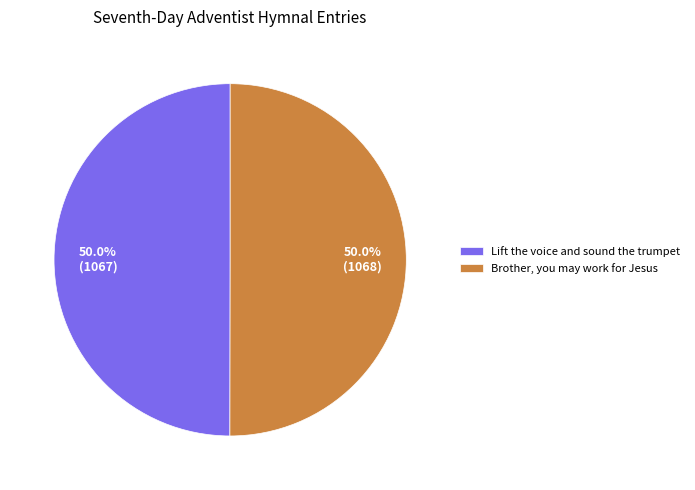

Is it true that Lift the voice and sound the trumpet is 58% of the pie?

False